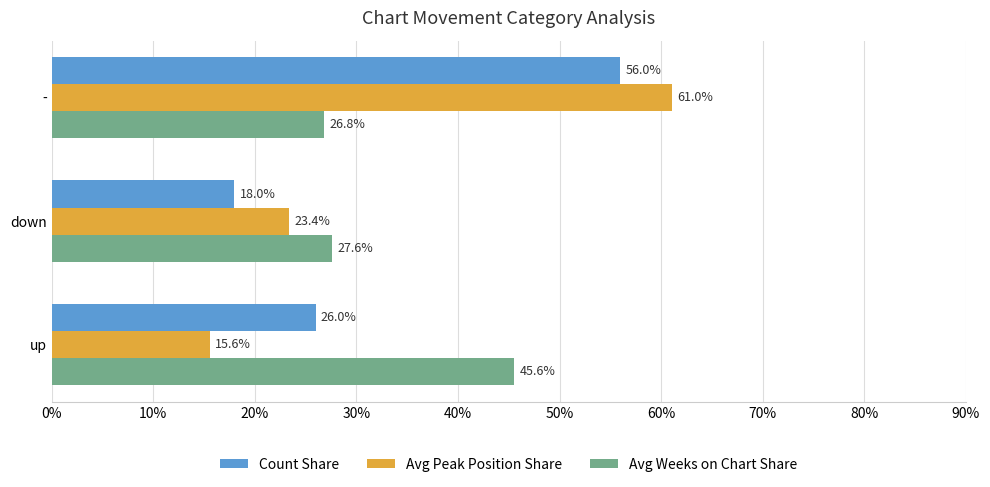

What is the difference between the highest and lowest values at down?

9.6